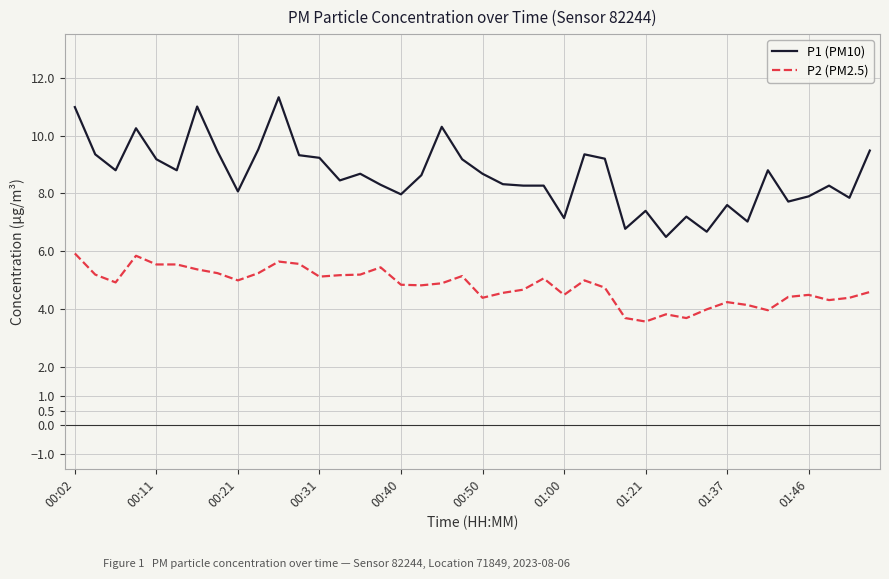

Does the chart display data point markers on the line(s)?

No